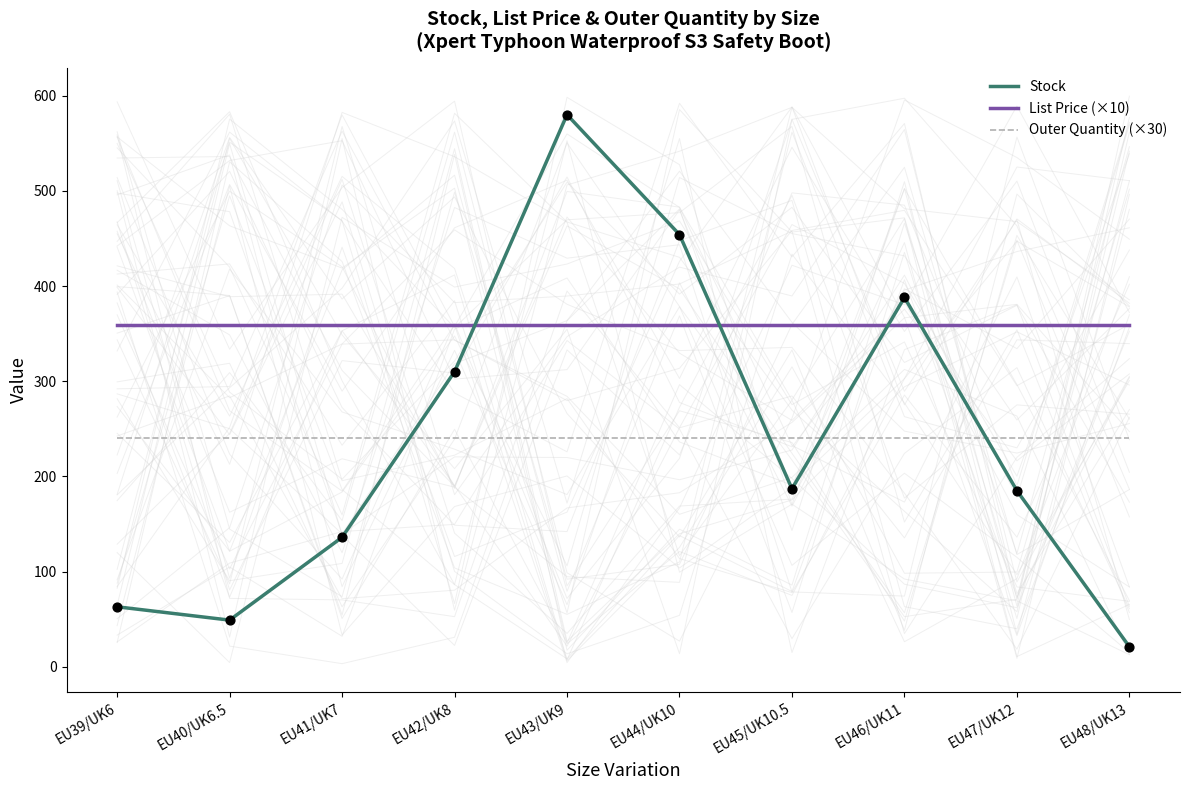

Which series has the widest spread of Y values?

Stock